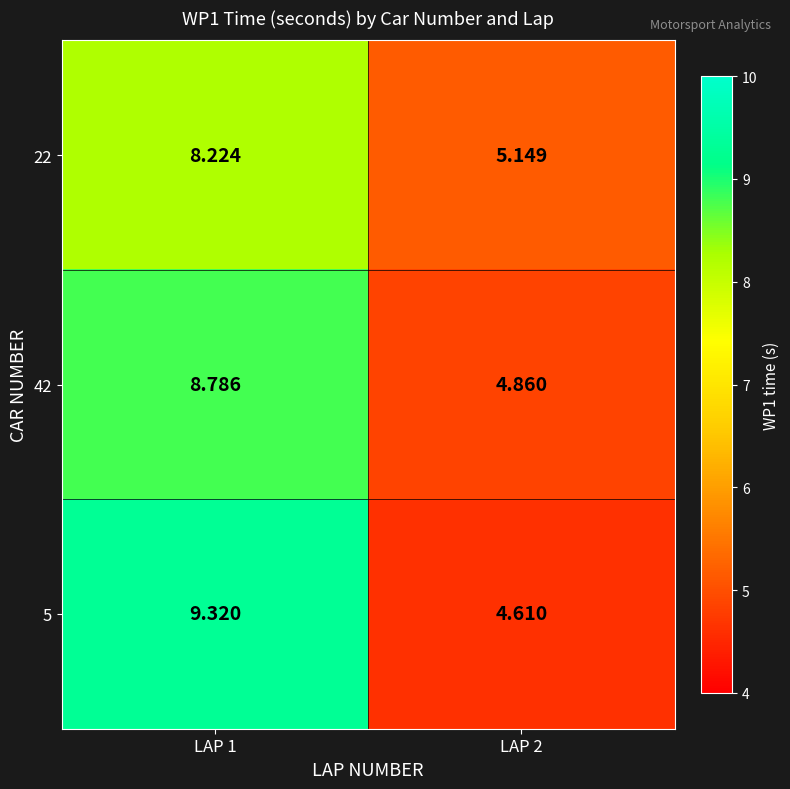

Is the value of 5 at LAP 1 greater than the value of 22 at LAP 1?

Yes